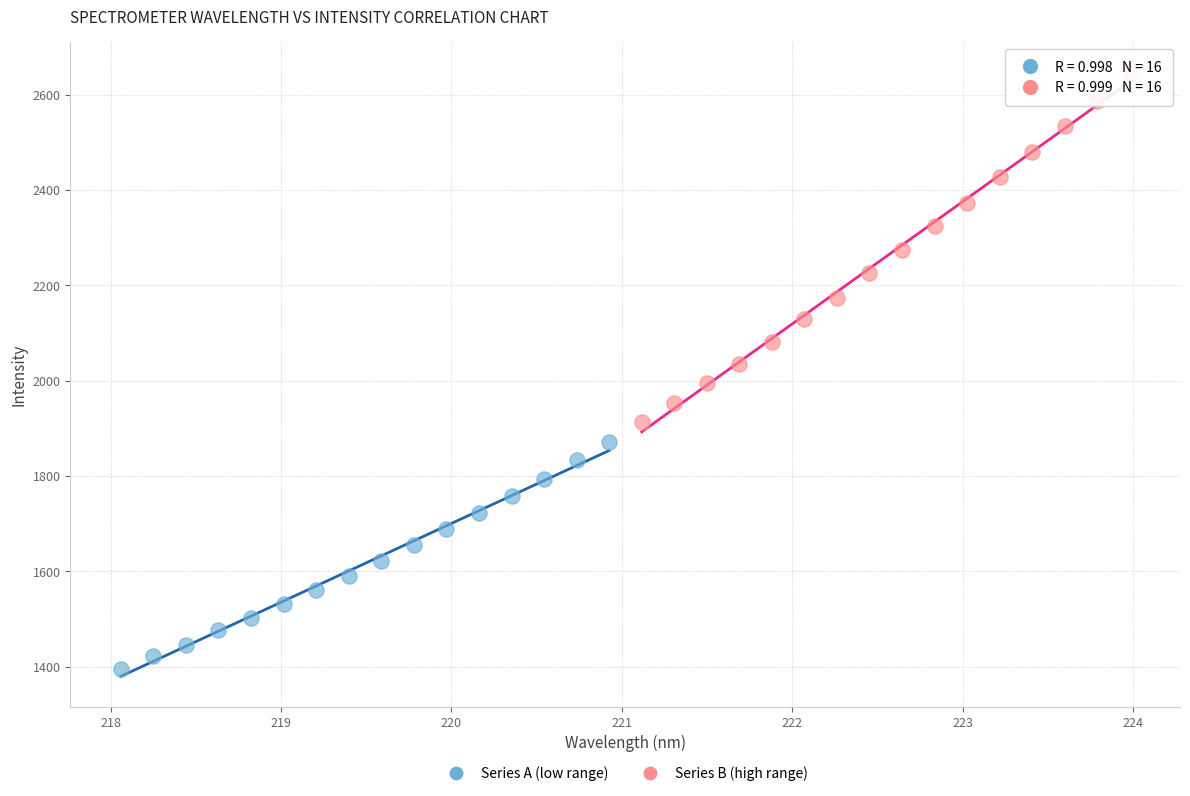

Which series contains the highest Y value?

Series B (high range)